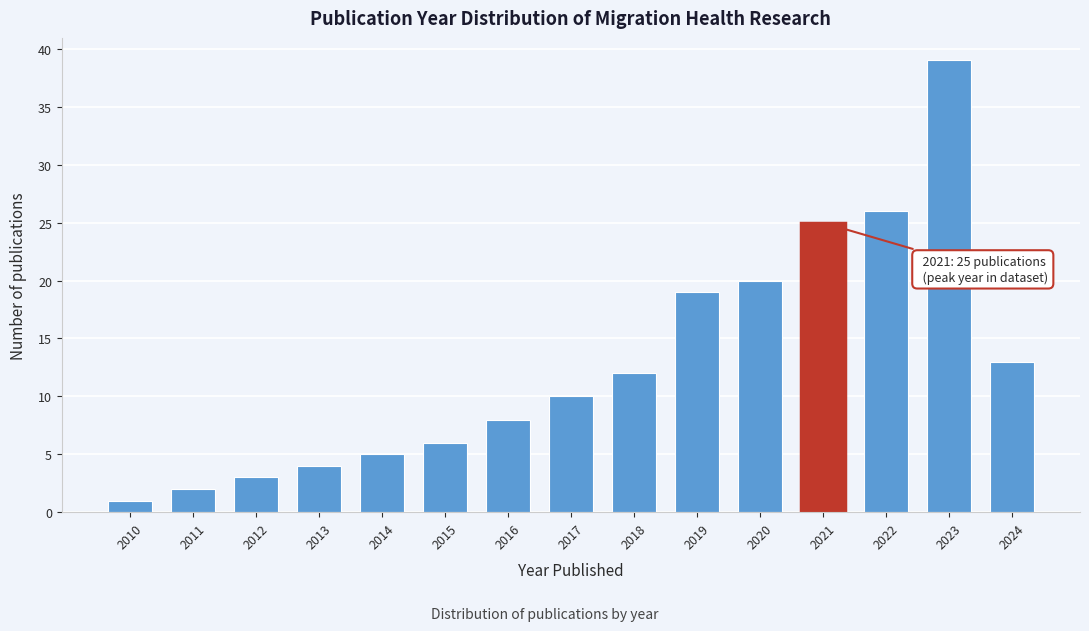

Reading left to right, transcribe all the data shown in this chart.

1	2	3	4	5	6	8	10	12	19	20	25	26	39	13